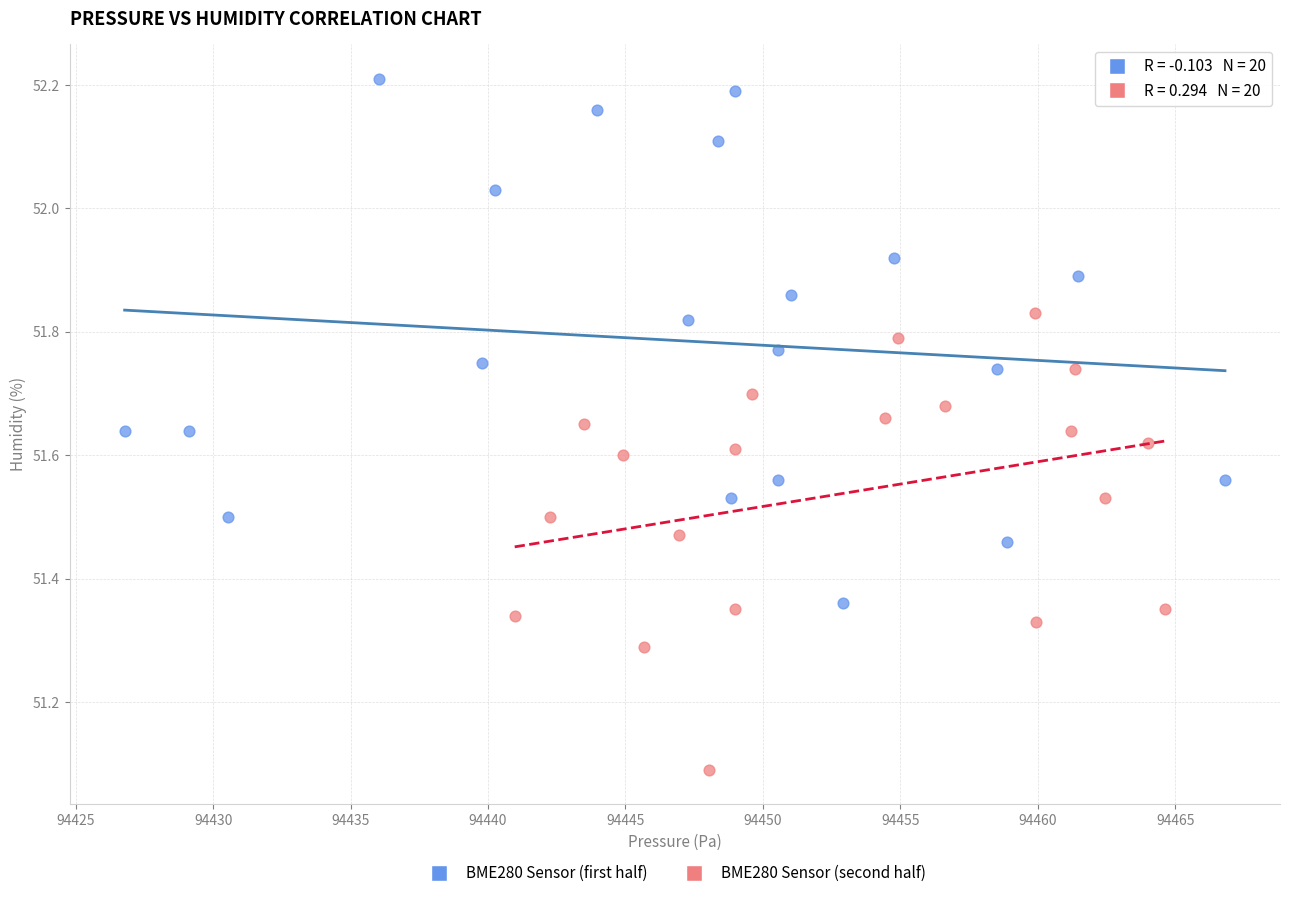

Which series contains the lowest Y value?

BME280 Sensor (second half)